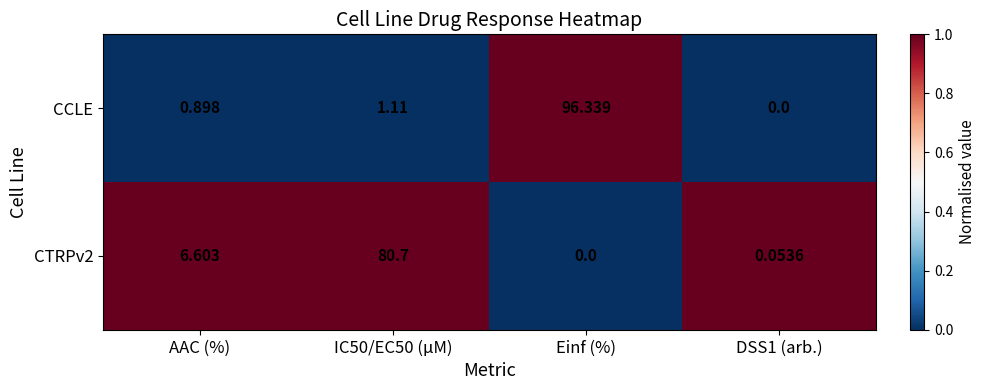

Is the value of CTRPv2 at Einf (%) greater than the value of CCLE at AAC (%)?

No